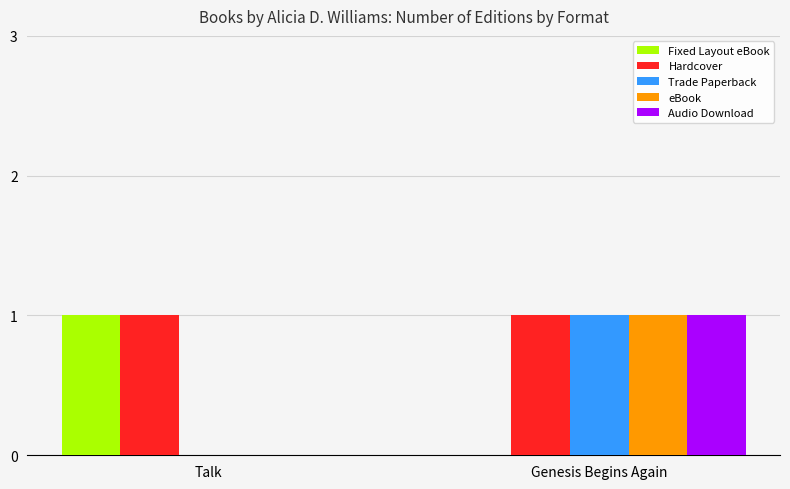

True or false: Audio Download has a value of 1 at Genesis Begins Again.

True